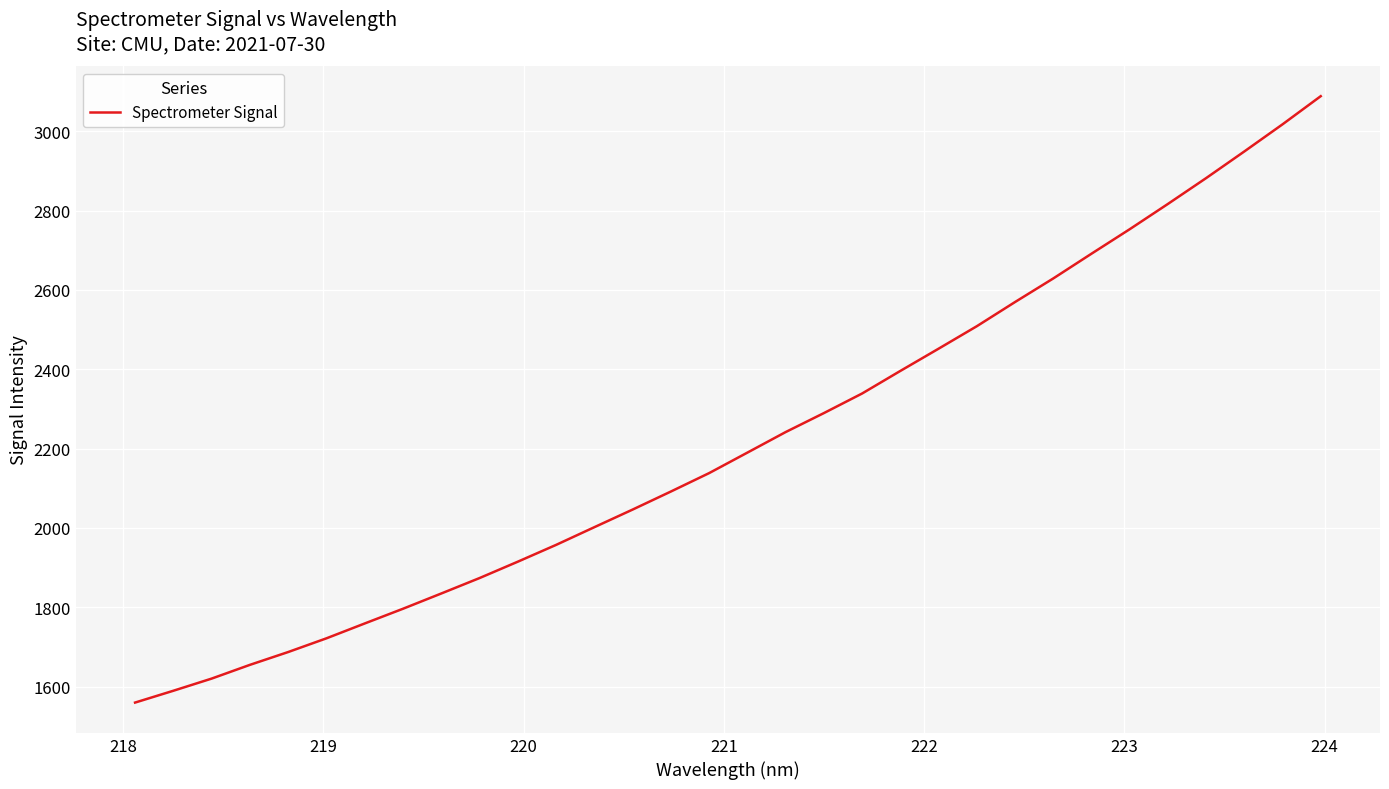

Count the number of categories in the chart.

32